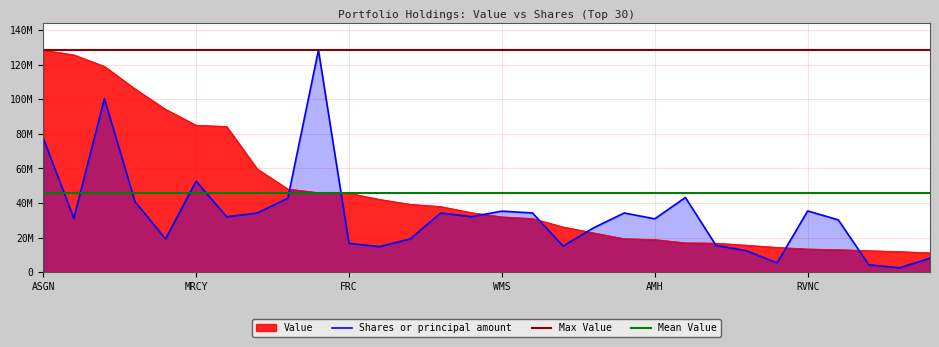

Where is Shares or principal amount nearest to the value 65505553?

ASGN